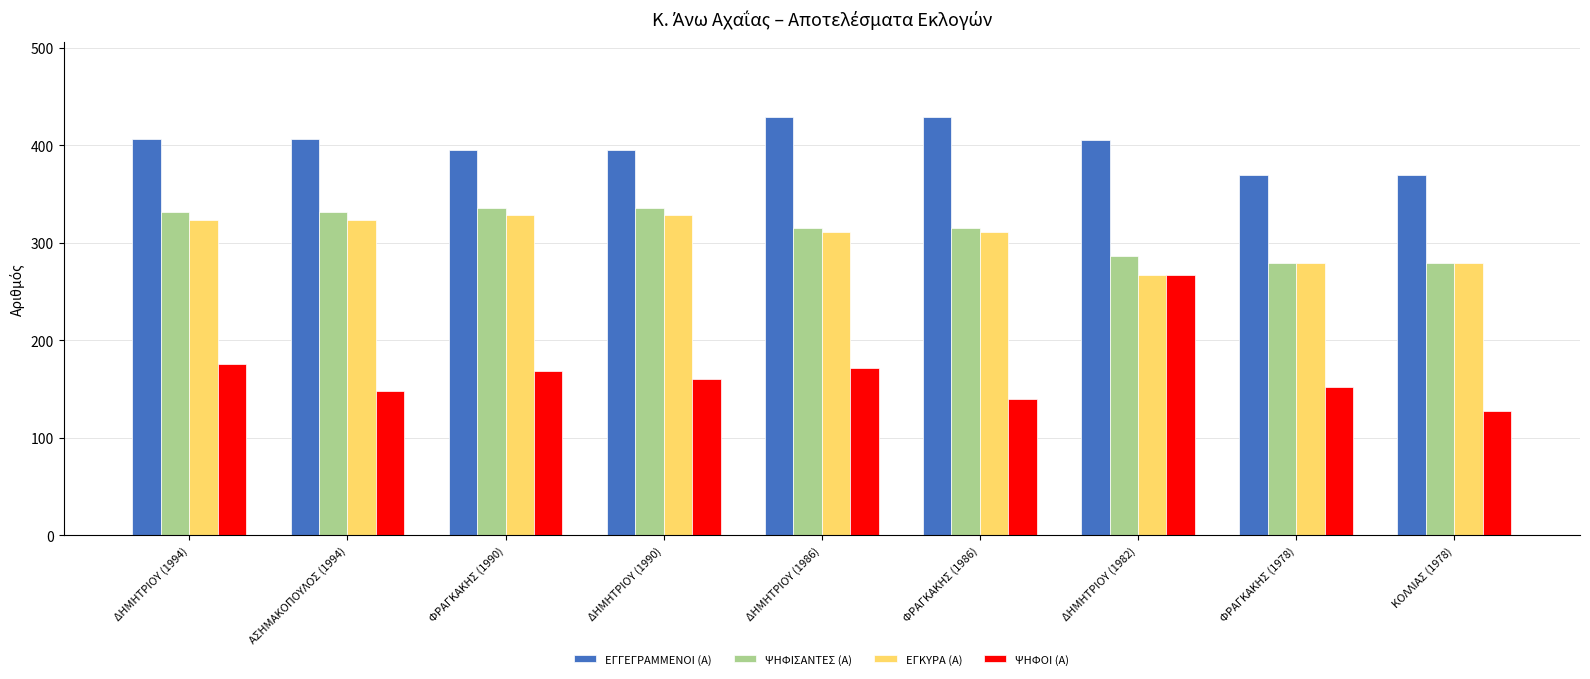

Does the chart contain any negative values?

No